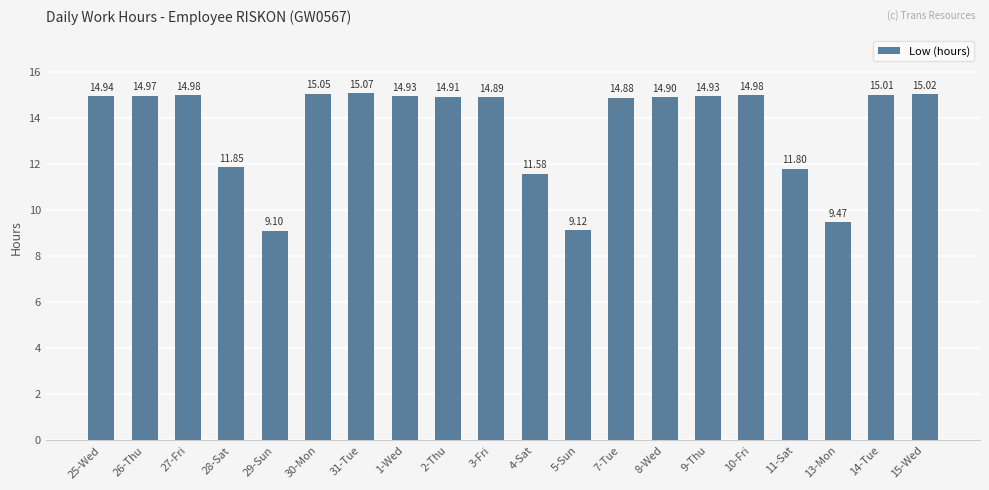

True or false: the data shows 11.8 at 11-Sat.

True